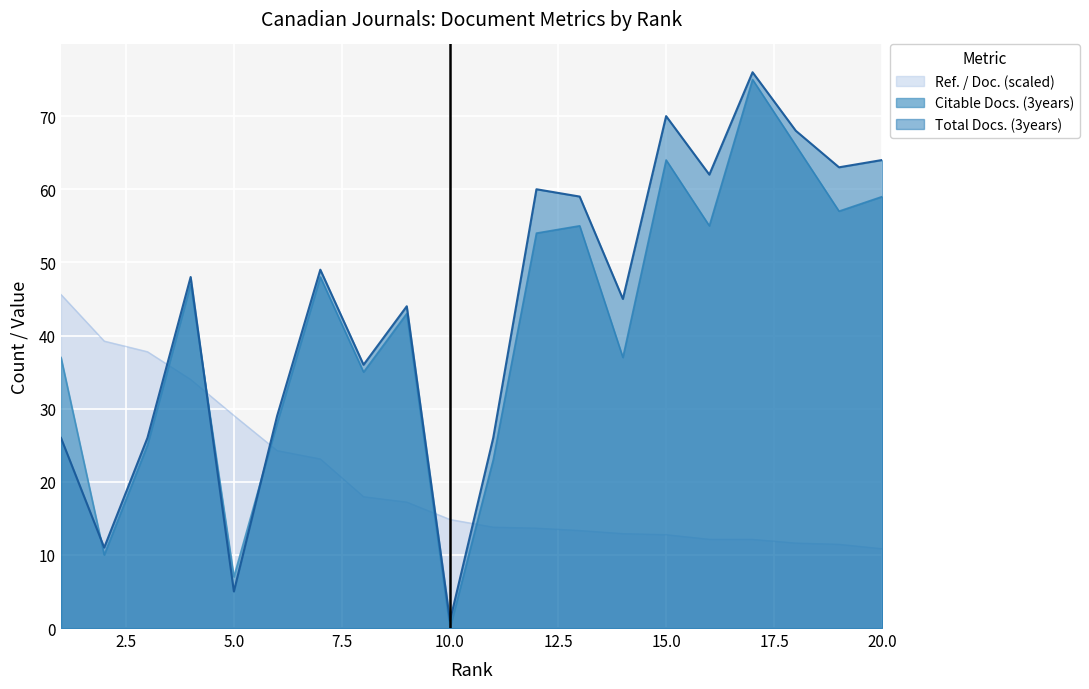

Rank the series at 3 from highest to lowest value.

Ref. / Doc., Total Docs. (3years), Citable Docs. (3years)